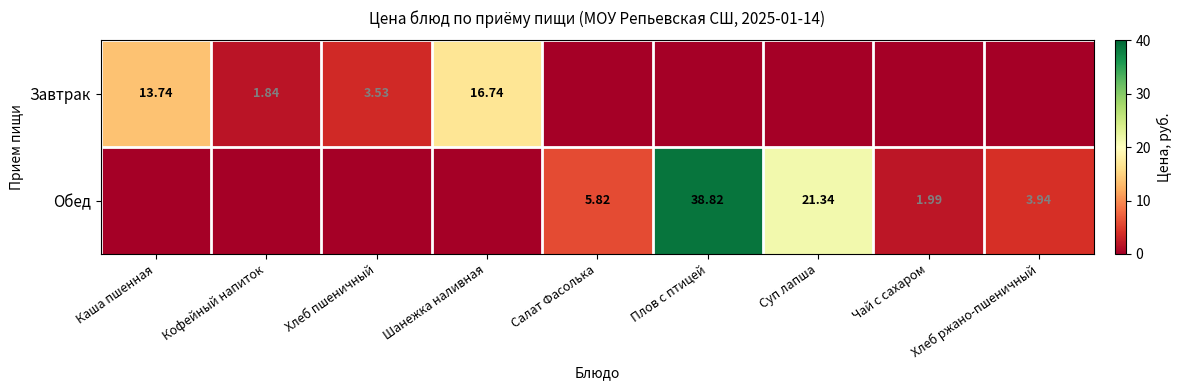

Which series has the widest spread of values?

Обед